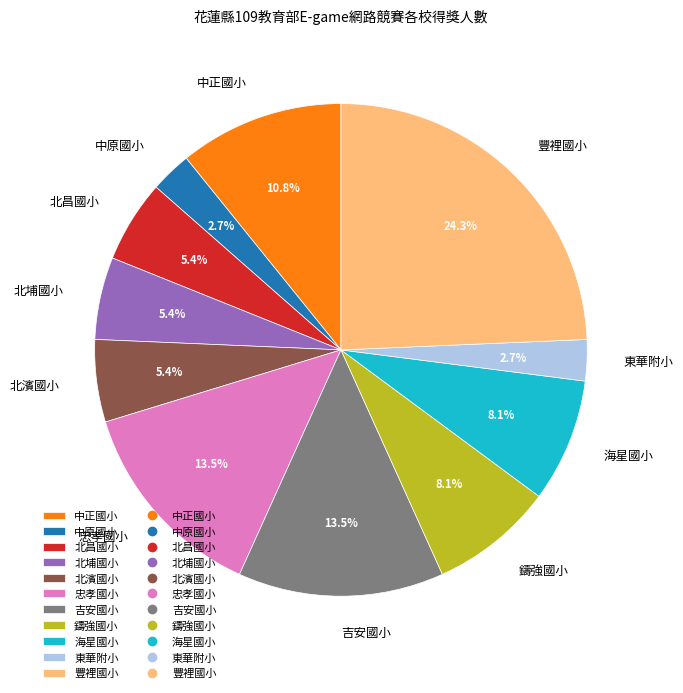

What percentage is NOT represented by 東華附小?

97.3%